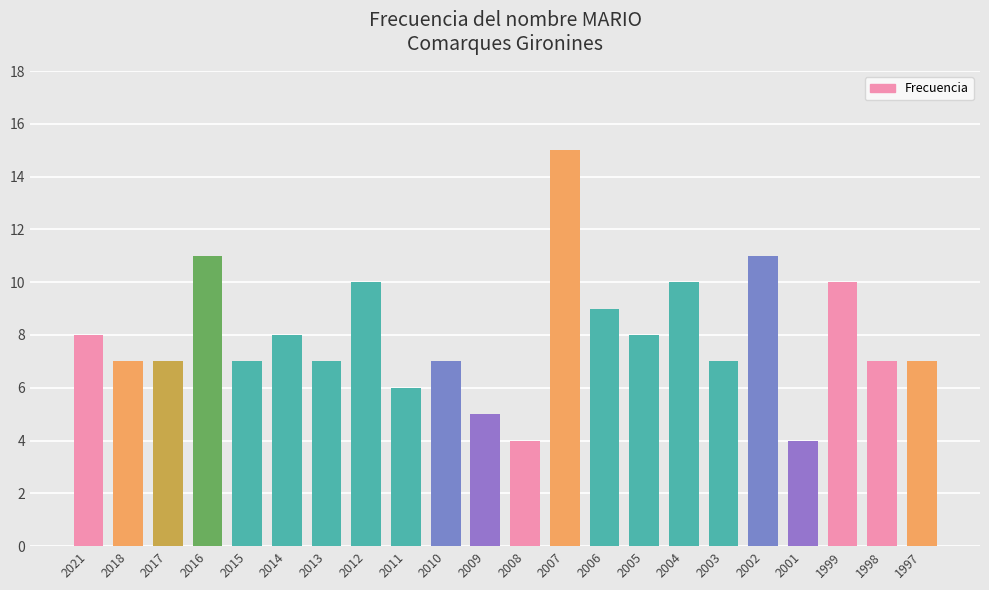

What is the value of the 5th bar from the left?

7